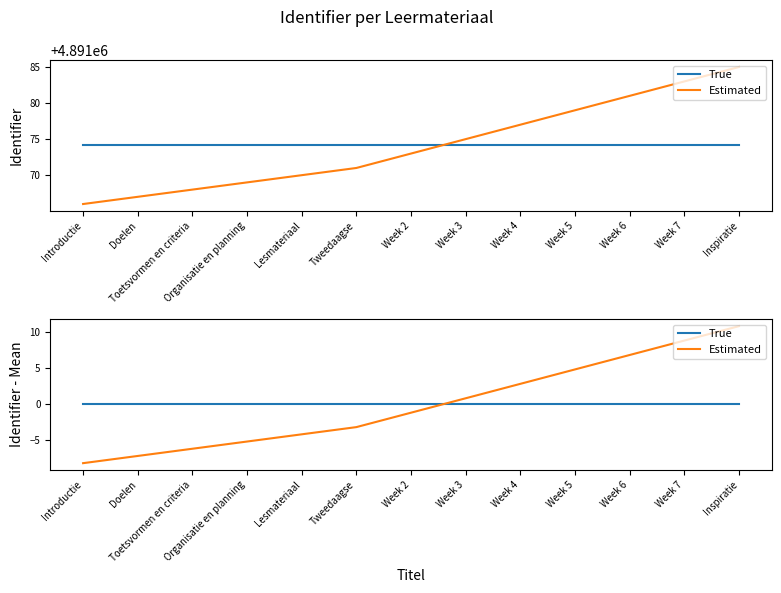

Where do True and Estimated first cross each other?

Week 2 and Week 3